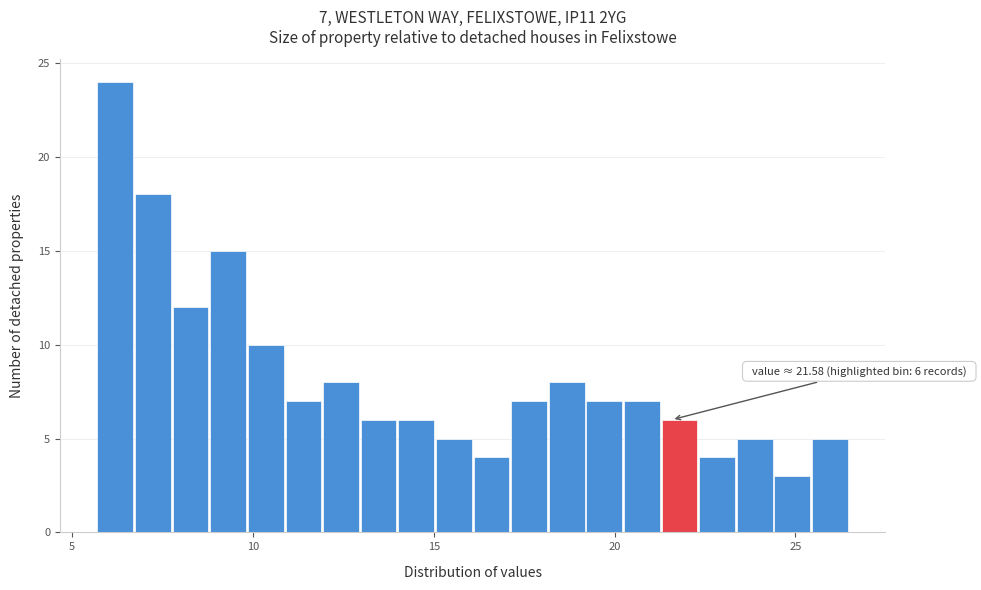

Around what value on the x-axis is the tallest bar? Give the approximate position of its centre, as read against the axis.

6.0